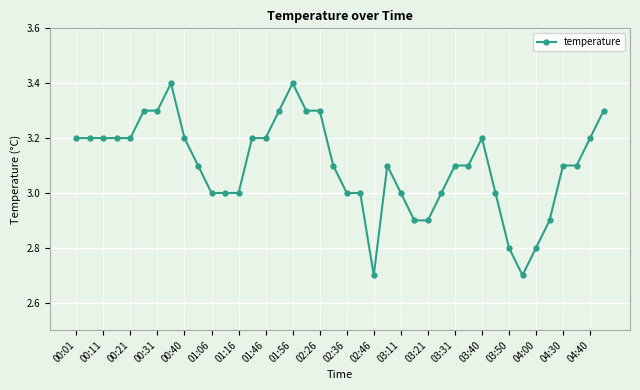

What is the value of the 21st point from the left?

3.0